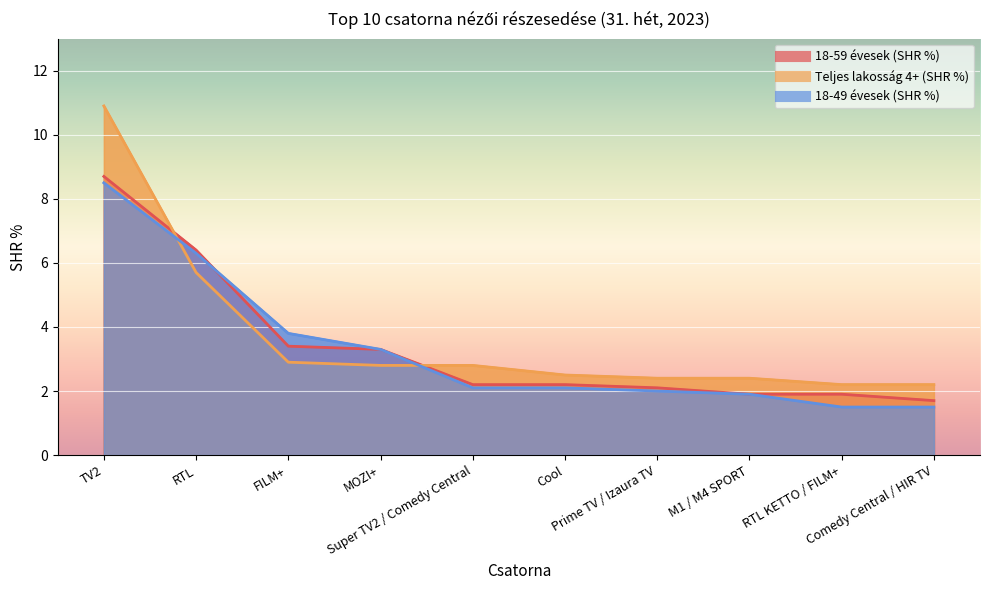

At Prime TV / Izaura TV, list the series in order from smallest to largest.

18-49 évesek (SHR %), 18-59 évesek (SHR %), Teljes lakosság 4+ (SHR %)